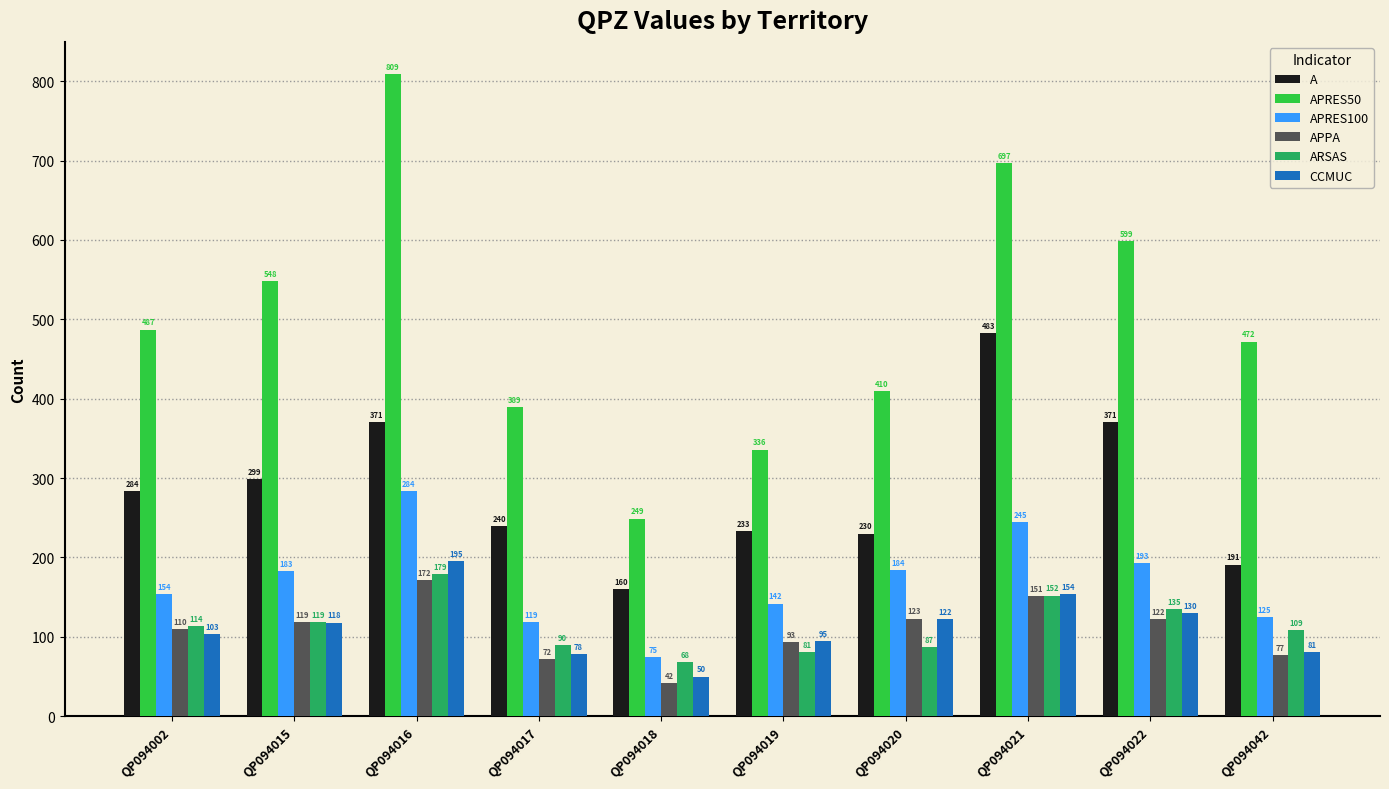

How many bars are there in total?

60